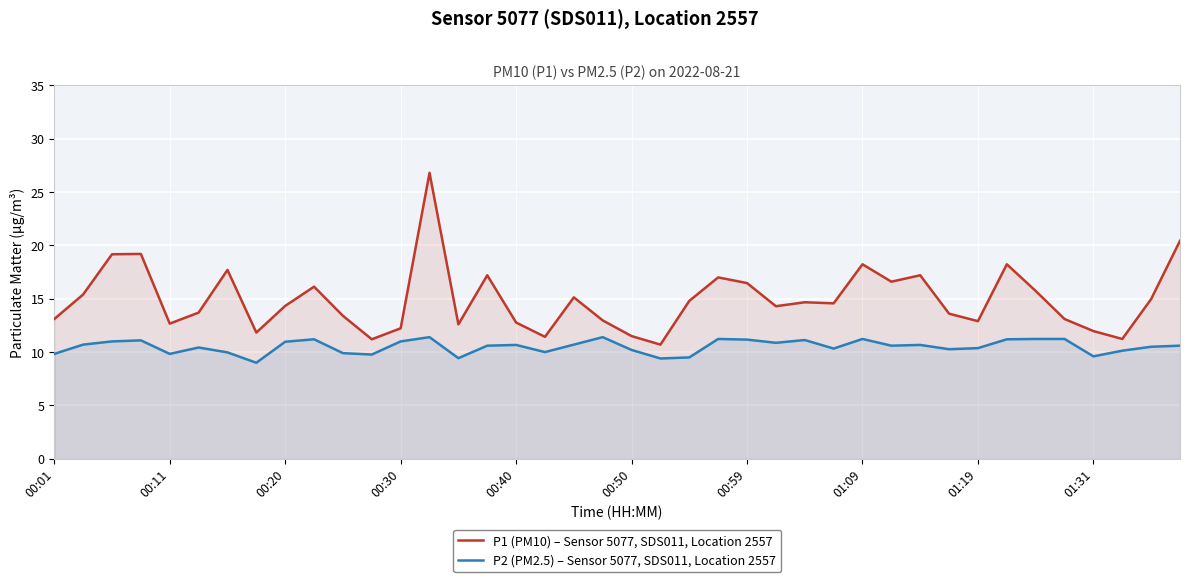

What are all the series names shown in the legend?

P1 (PM10) – Sensor 5077, SDS011, Location 2557, P2 (PM2.5) – Sensor 5077, SDS011, Location 2557